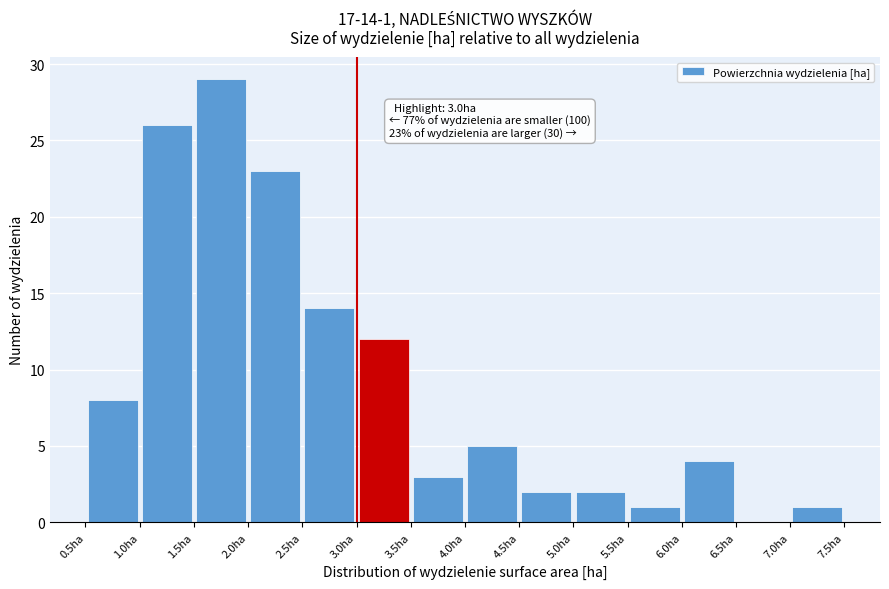

Which range on the x-axis has the tallest bar?

1.5 to 2.0